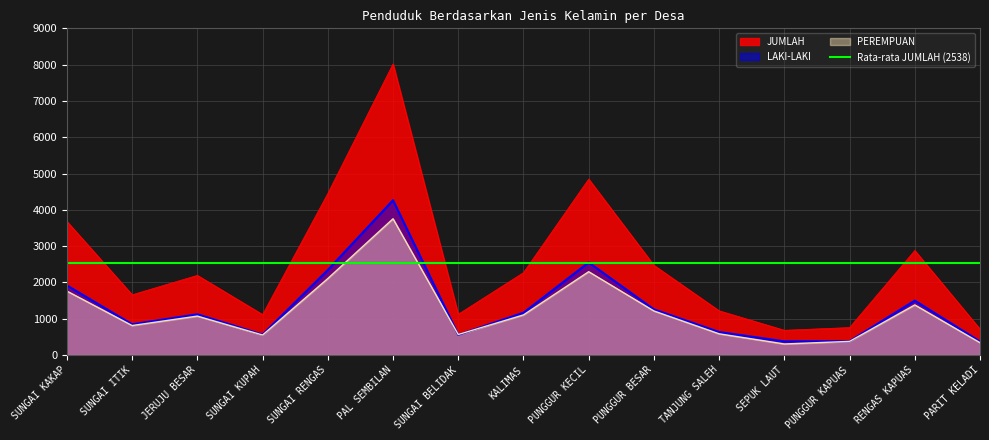

Which series has the largest total across all categories?

JUMLAH